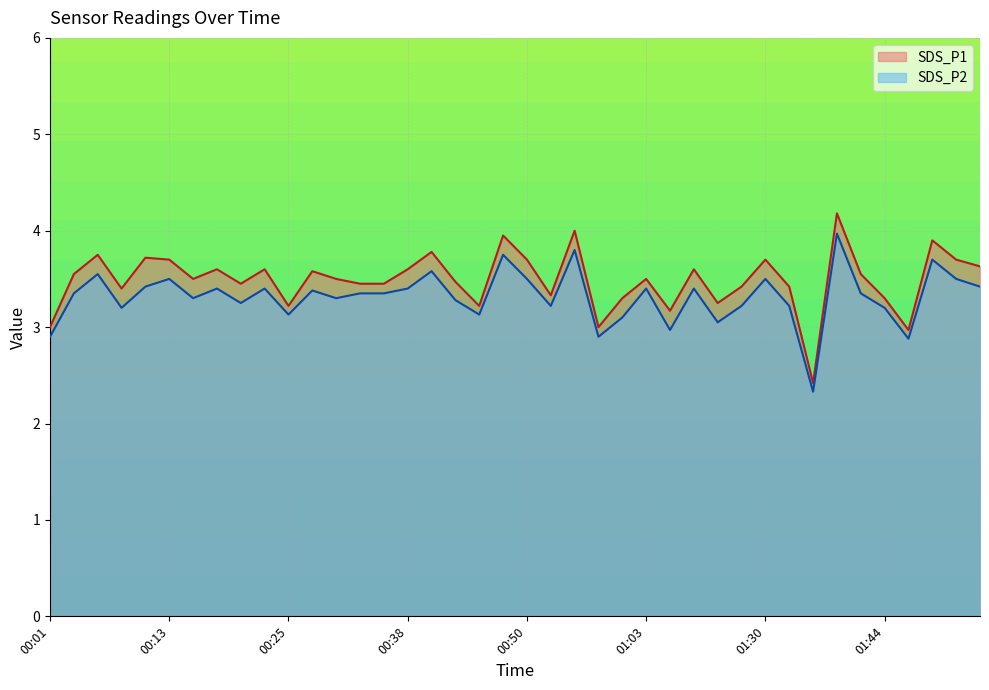

What is the difference between the maximum and second lowest values in the SDS_P1 series?

1.2